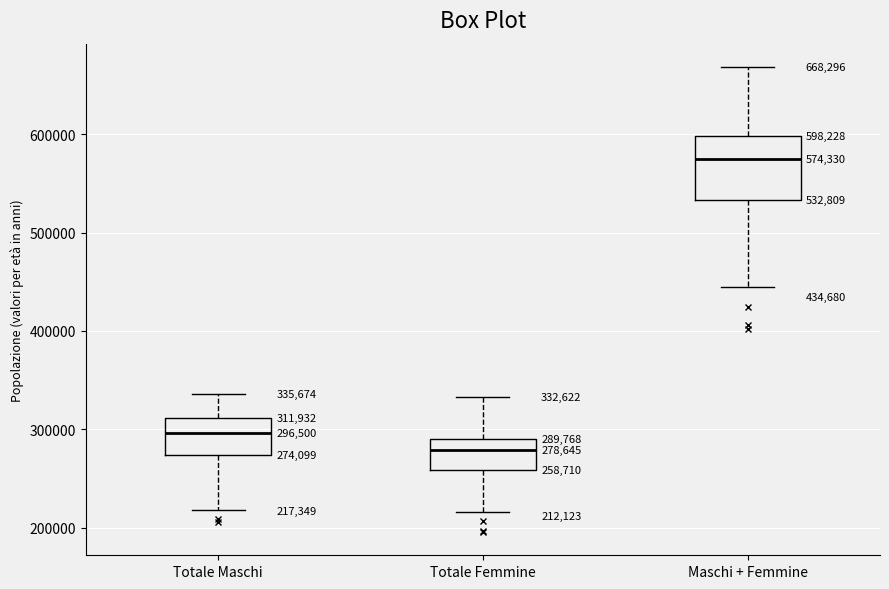

Which box is the tallest, from its lower edge to its upper edge?

Maschi + Femmine